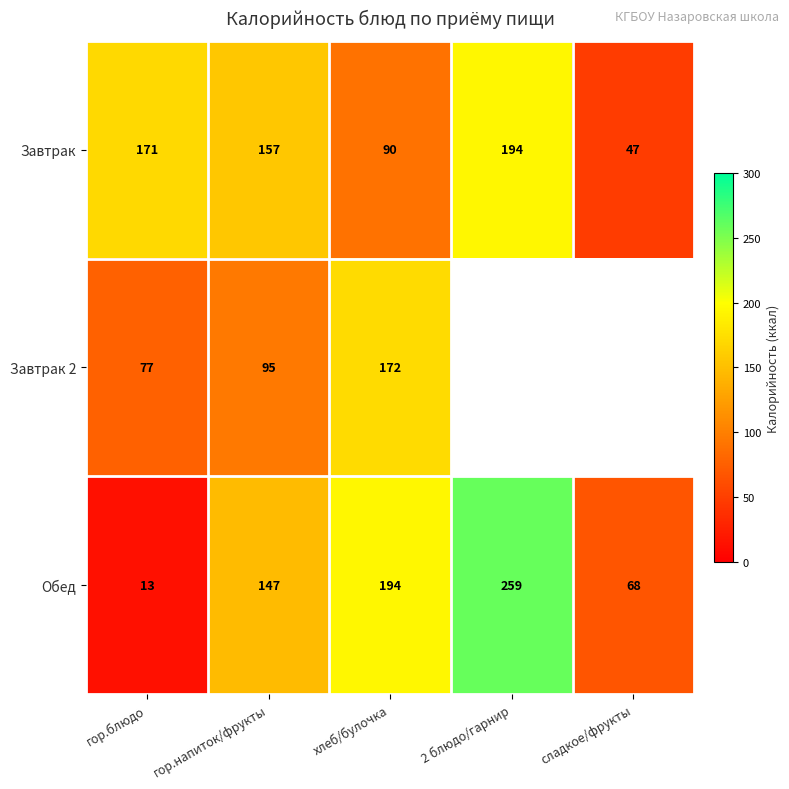

At how many categories does at least one series exceed 212?

1